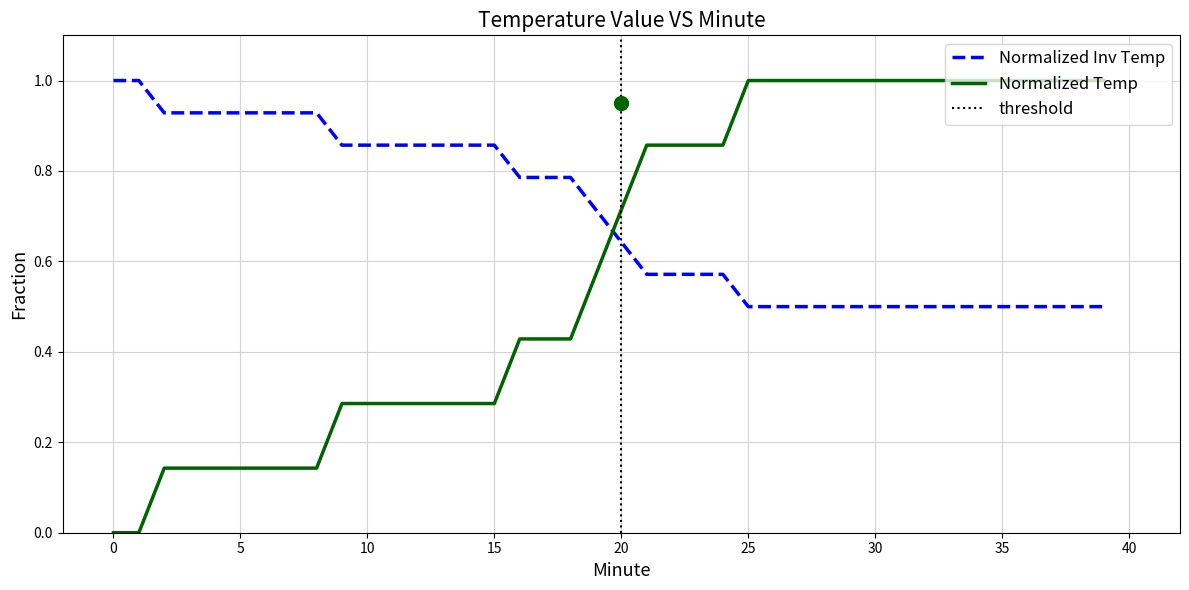

Which series ends up on top after the final intersection of Normalized Inv Temp and Normalized Temp?

Normalized Temp